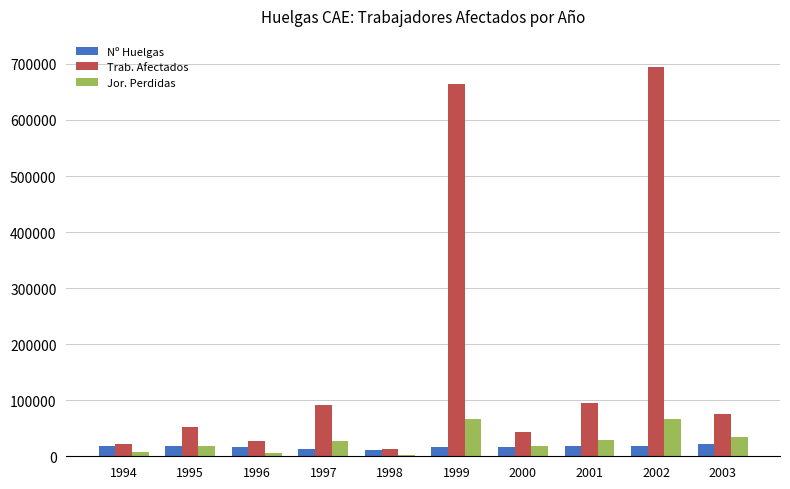

What is the highest value of the Nº Huelgas series?

22100.0